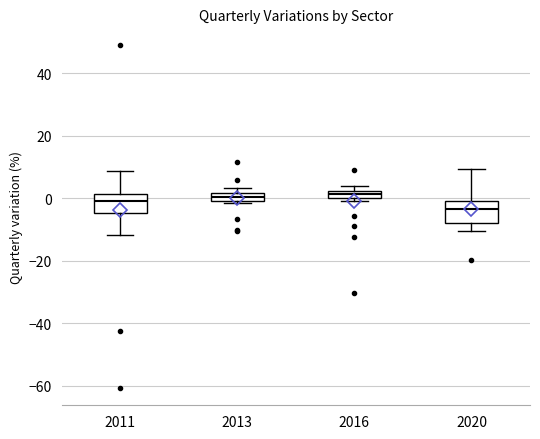

Where is the lower edge of the box at x = 2013 on the y-axis? The values are not printed on the chart, so give them approximately, as read against the axis.

0